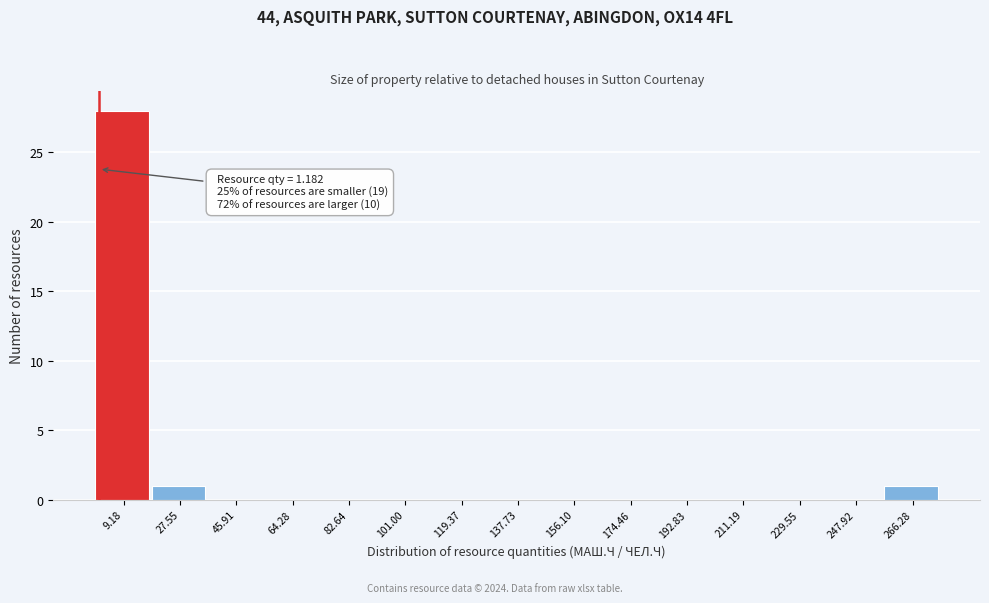

Which range on the x-axis has the tallest bar?

0 to 18